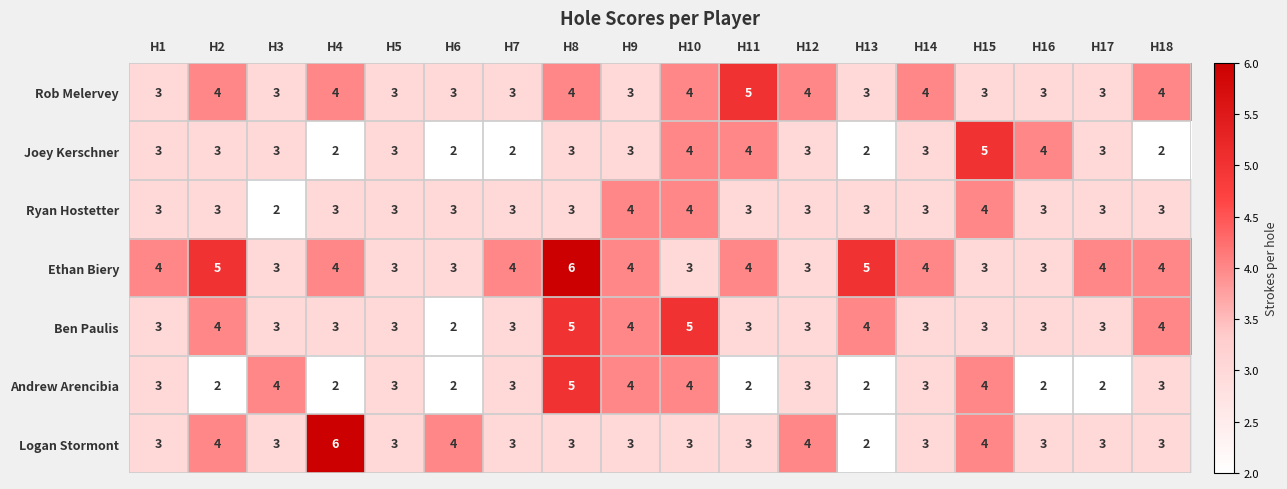

True or false: Ben Paulis has a value of 2 at H18.

False